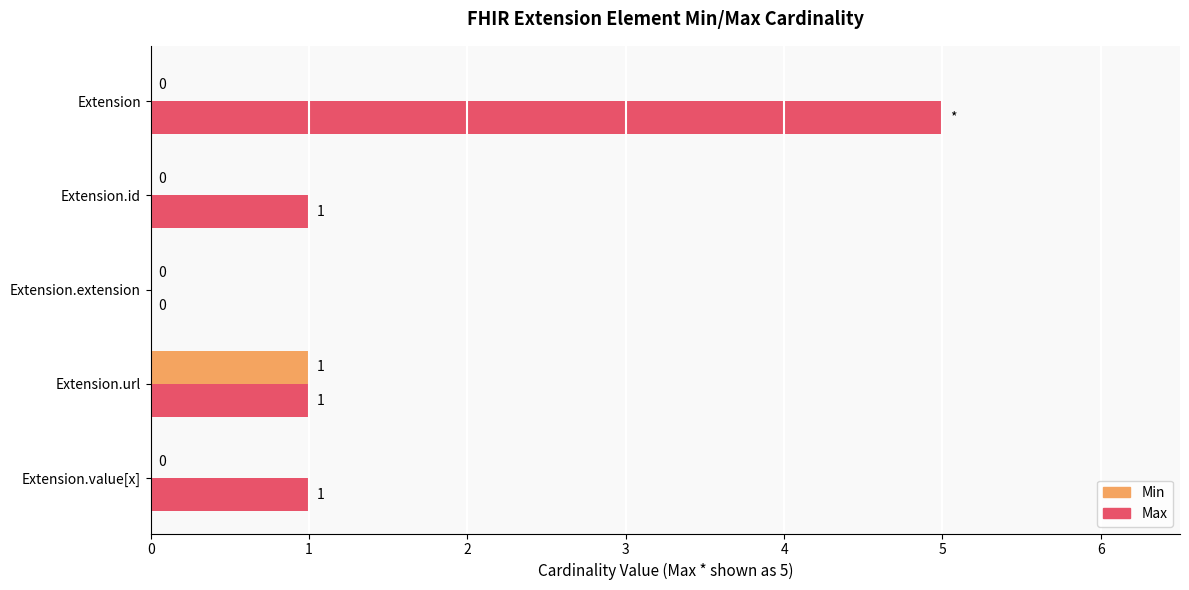

Count the number of data series in this chart.

2